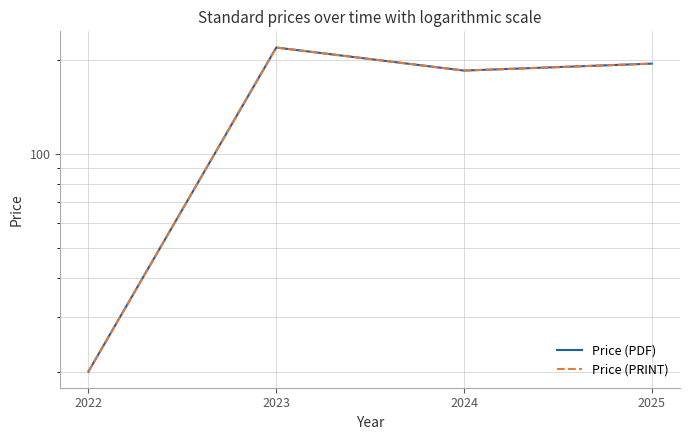

Which series has the largest total across all categories?

Price (PDF)